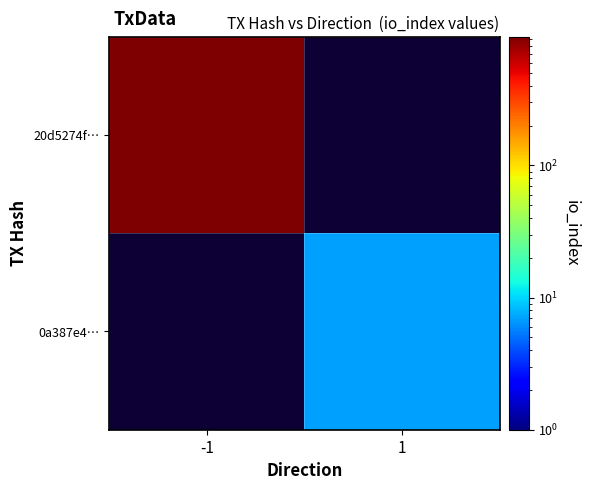

Rank the series by their average value, from highest to lowest.

20d5274f…, 0a387e4…